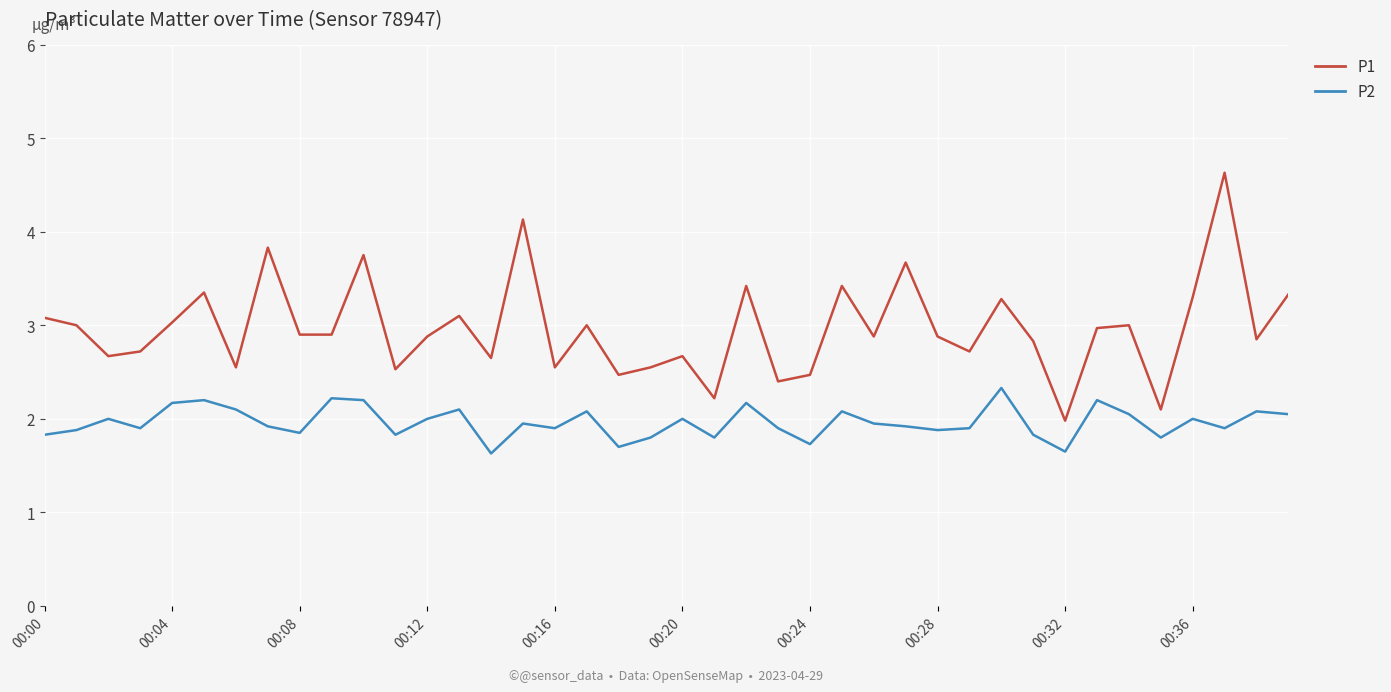

What is the greatest value displayed?

4.6